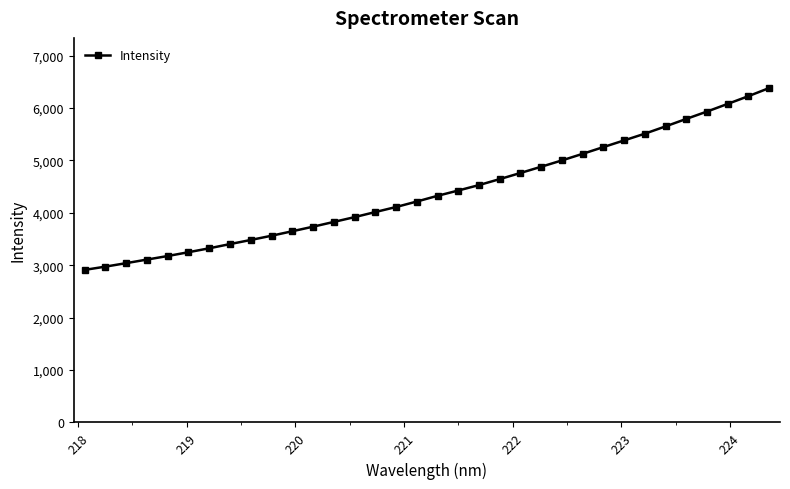

What is the value of the 32nd point from the left?

6078.8